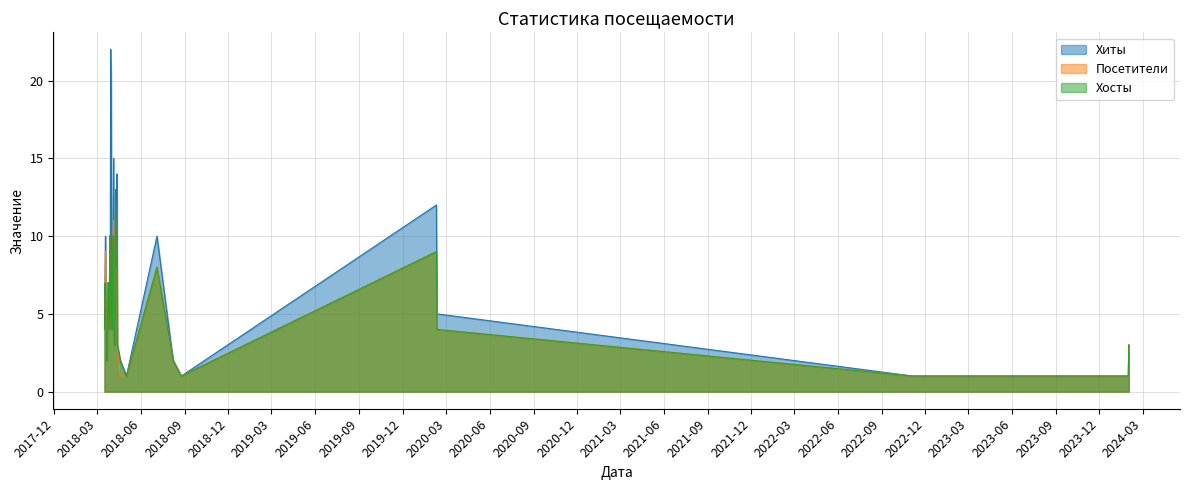

The Хосты series shows 5 at 2018-03-24. True or false?

False